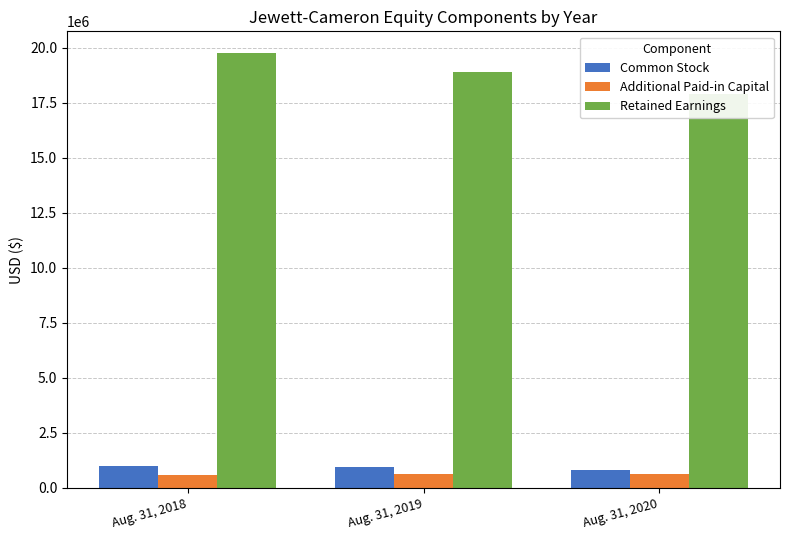

What is the difference between the Retained Earnings values at Aug. 31, 2020 and Aug. 31, 2019?

966902